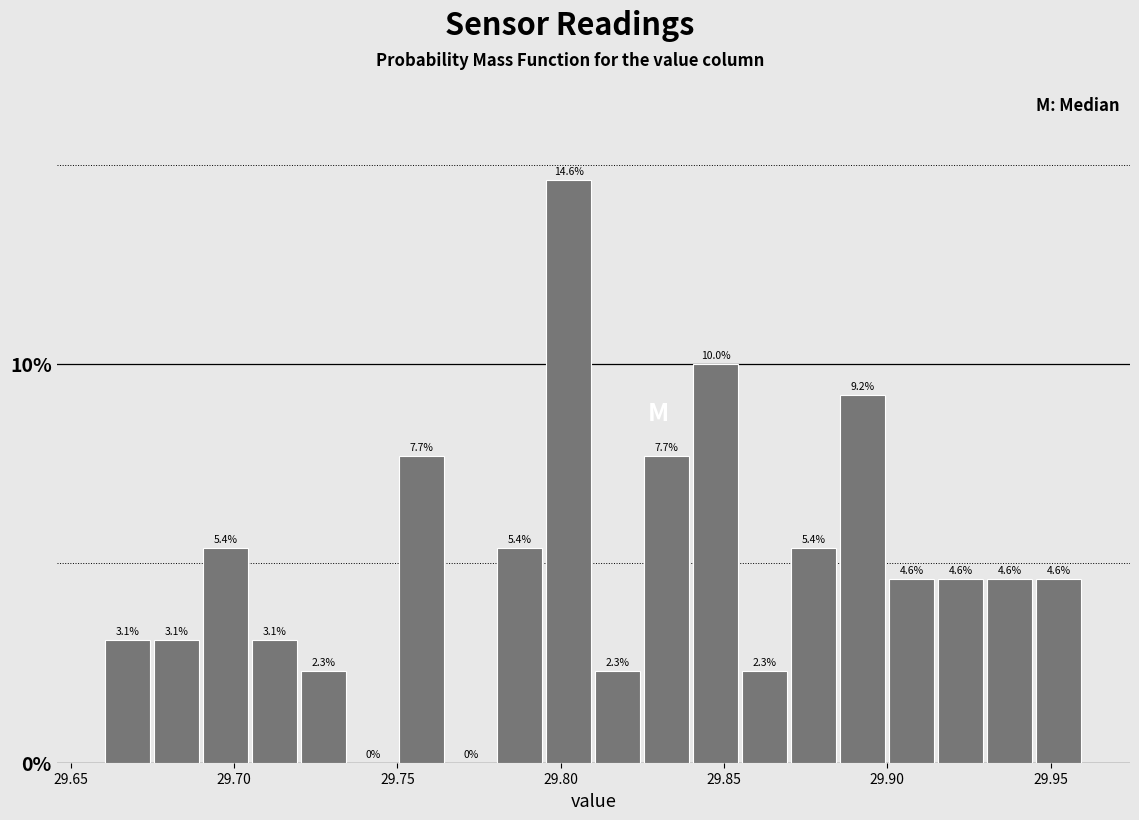

Around what value on the x-axis is the tallest bar? Give the approximate position of its centre, as read against the axis.

29.805